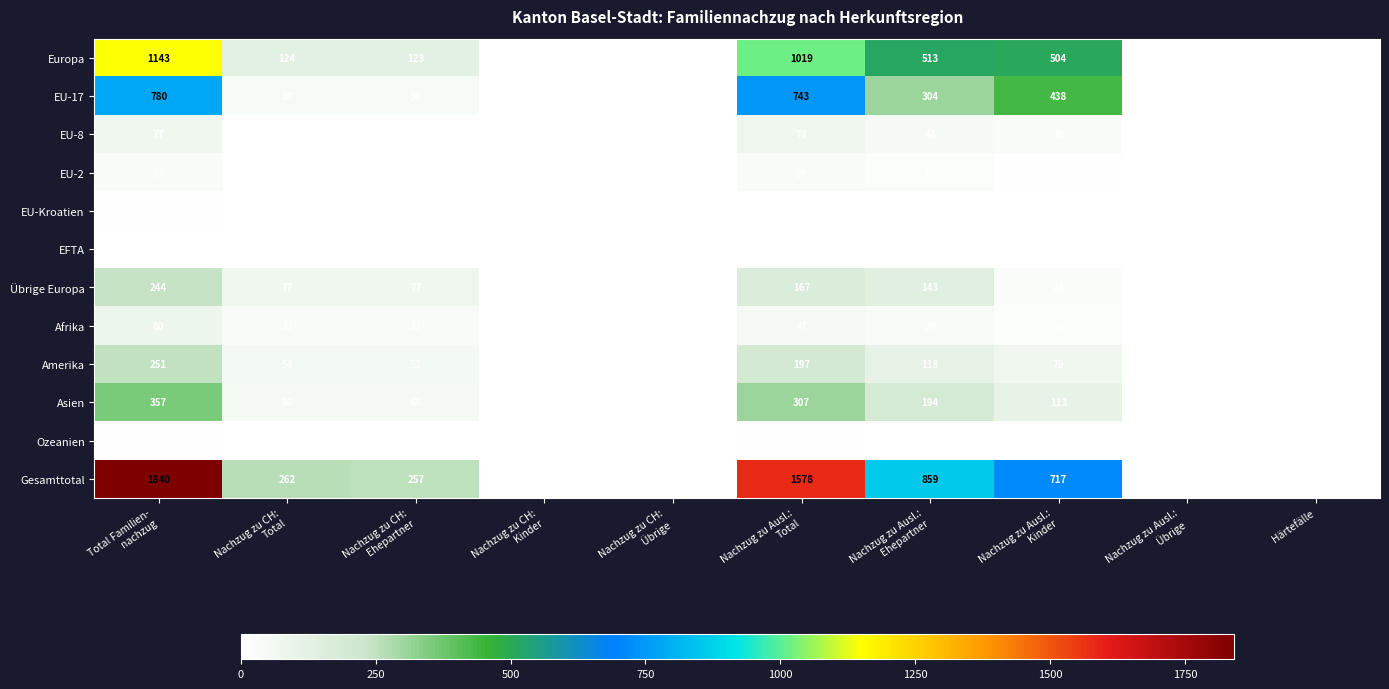

What is the highest value of the Ozeanien series?

9